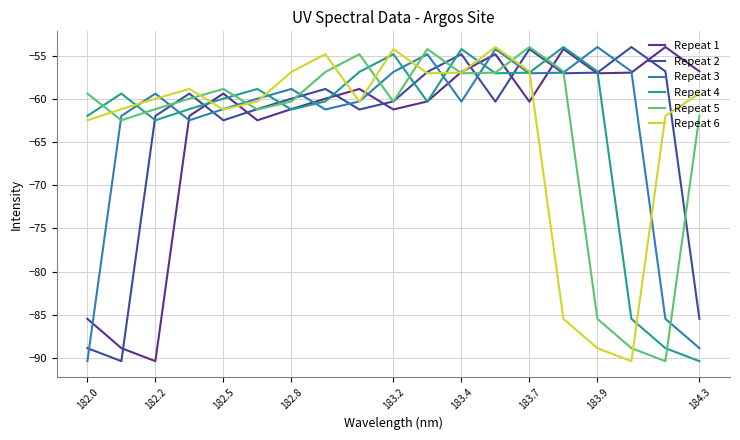

What is the minimum value for Repeat 1?

-90.4